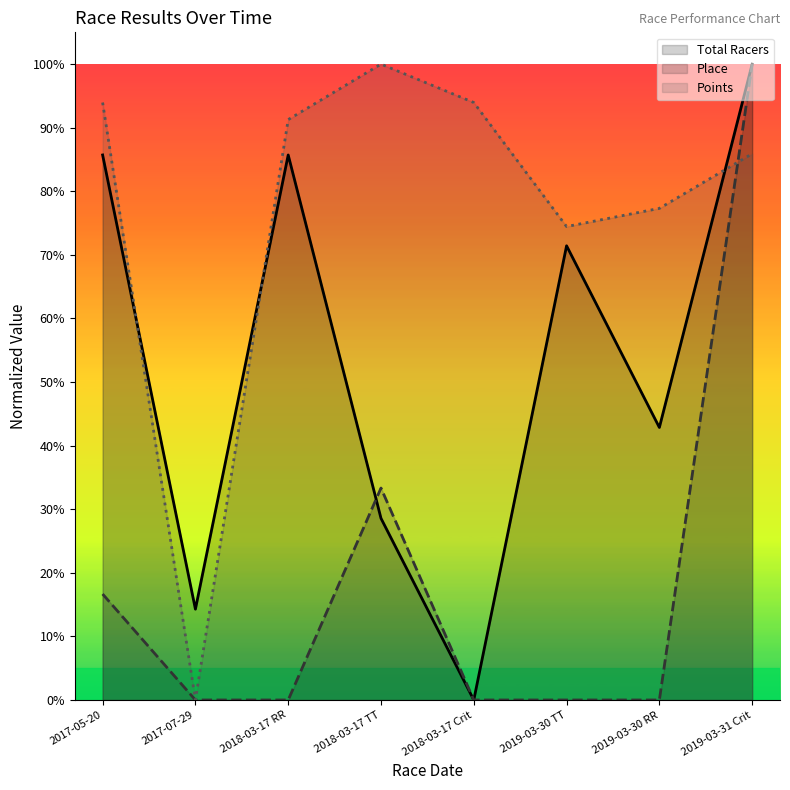

Which label corresponds to the smallest value in the chart?

2018-03-17 Crit